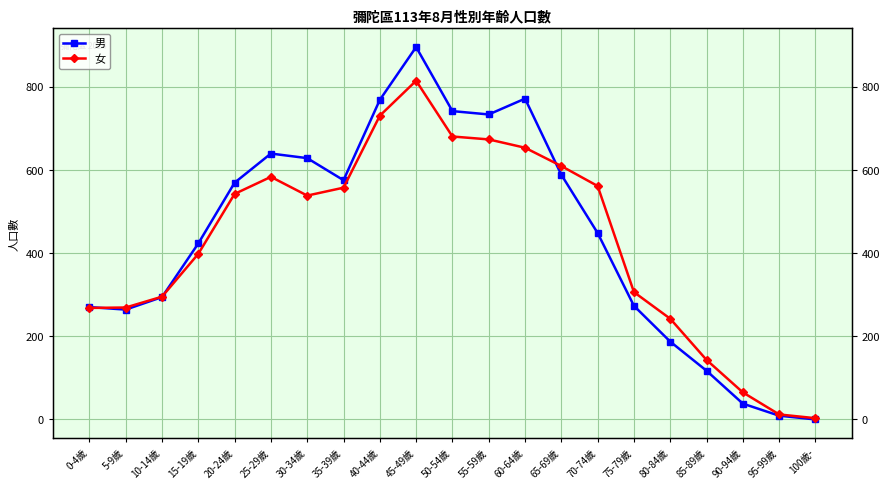

The 女 series shows 19 at 95-99歲. True or false?

False